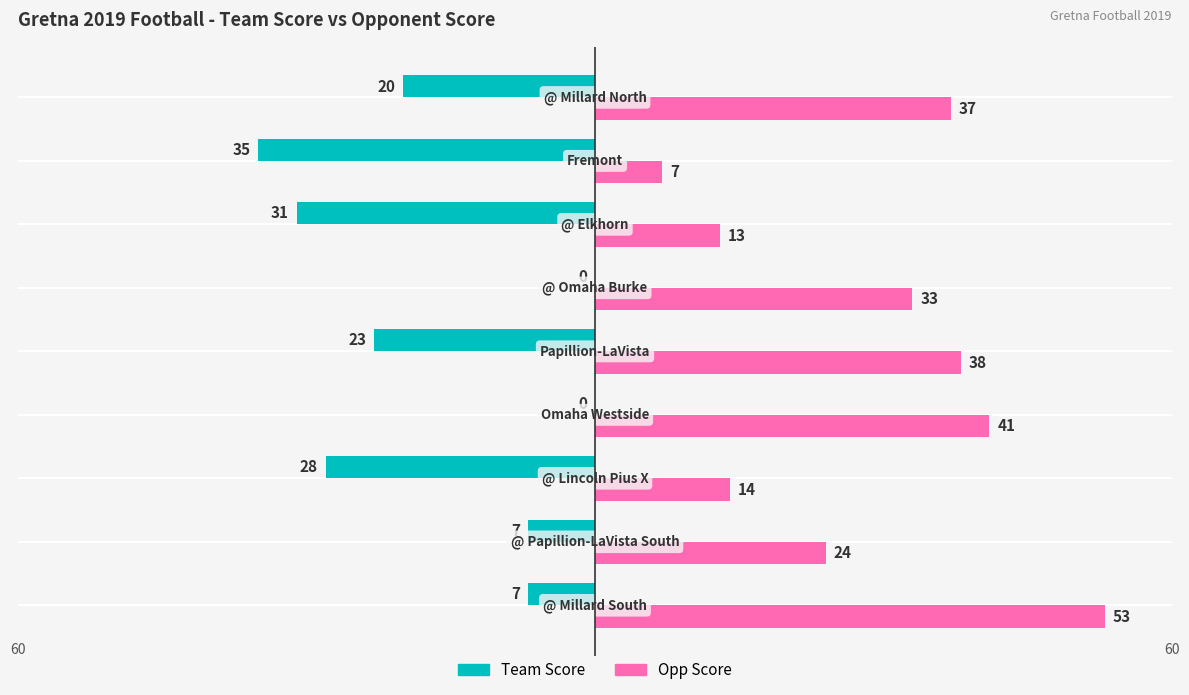

What is the sum of all Opp Score values?

260